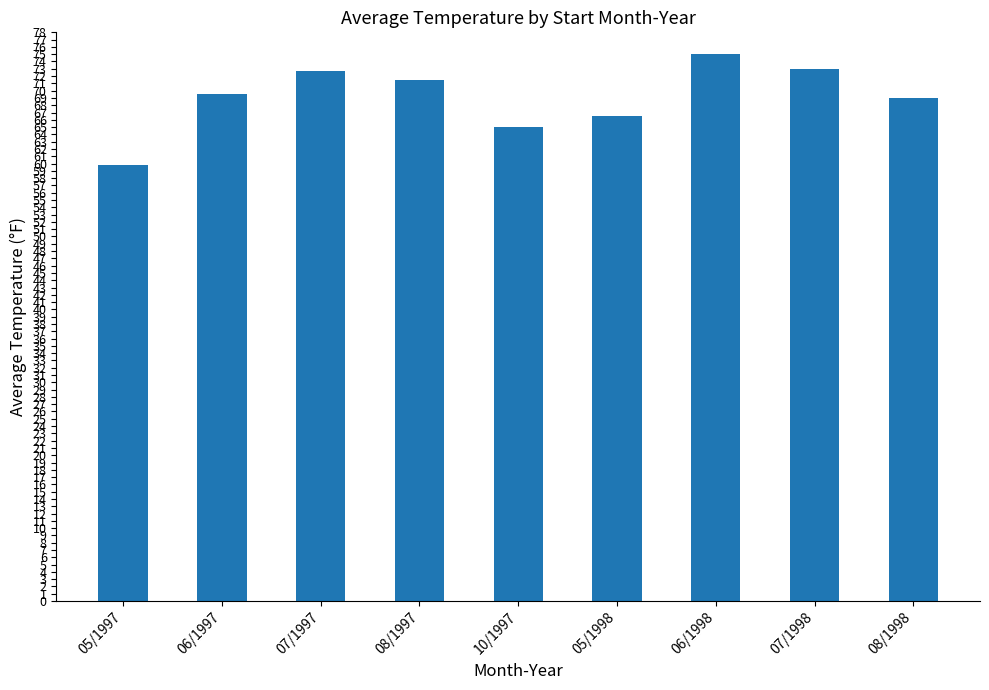

What is the difference between the maximum and second lowest values?

10.0